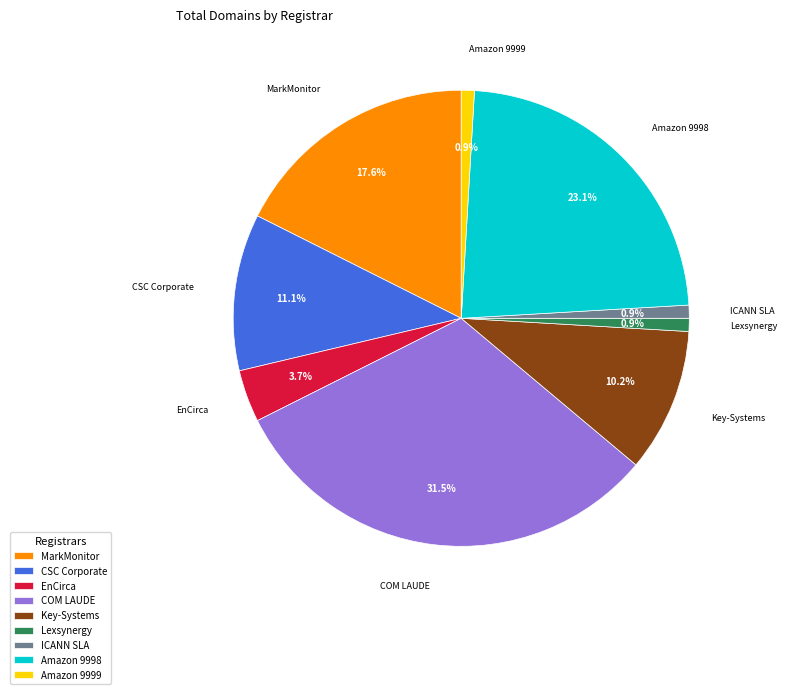

What percentage is NOT represented by Lexsynergy?

99.1%